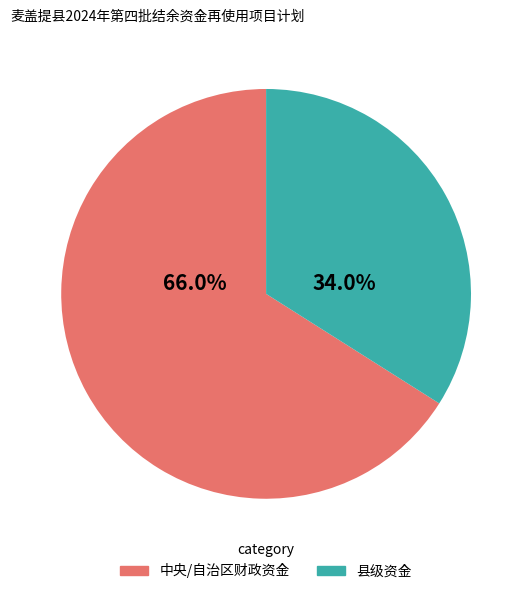

Is there a majority slice in this chart?

Yes